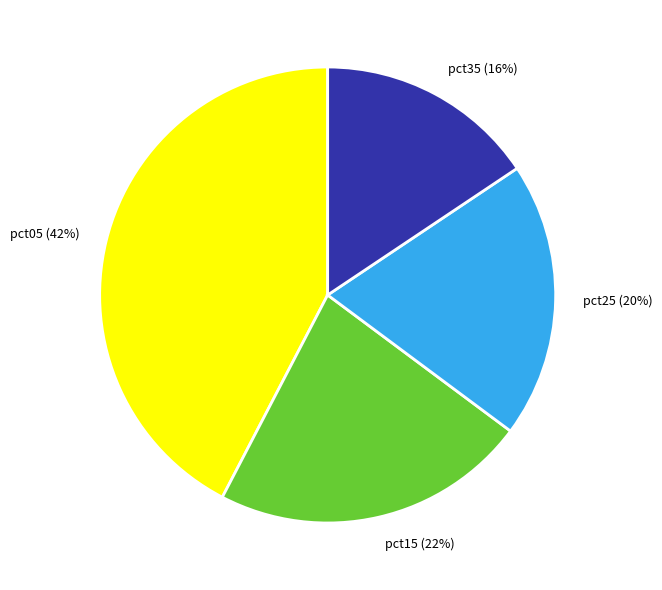

Between pct05 and pct25, which is larger?

pct05